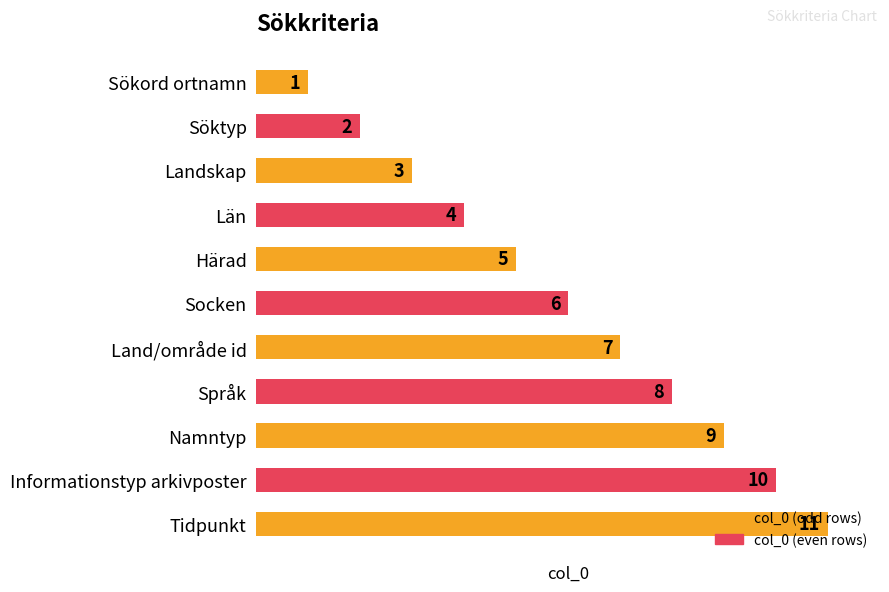

What position from the bottom is Landskap?

9